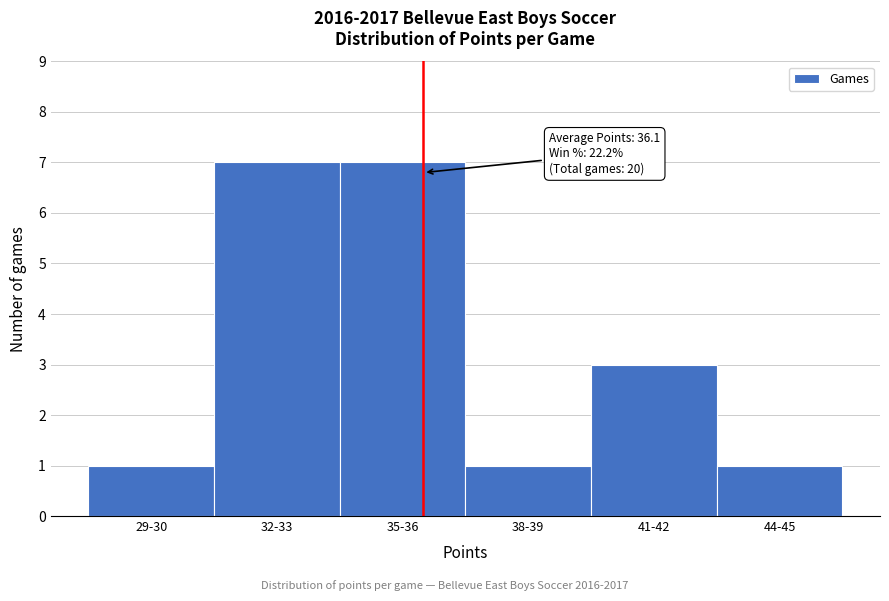

Reading right to left, what are all the values shown in this chart?

44-45=1	41-42=3	38-39=1	35-36=7	32-33=7	29-30=1